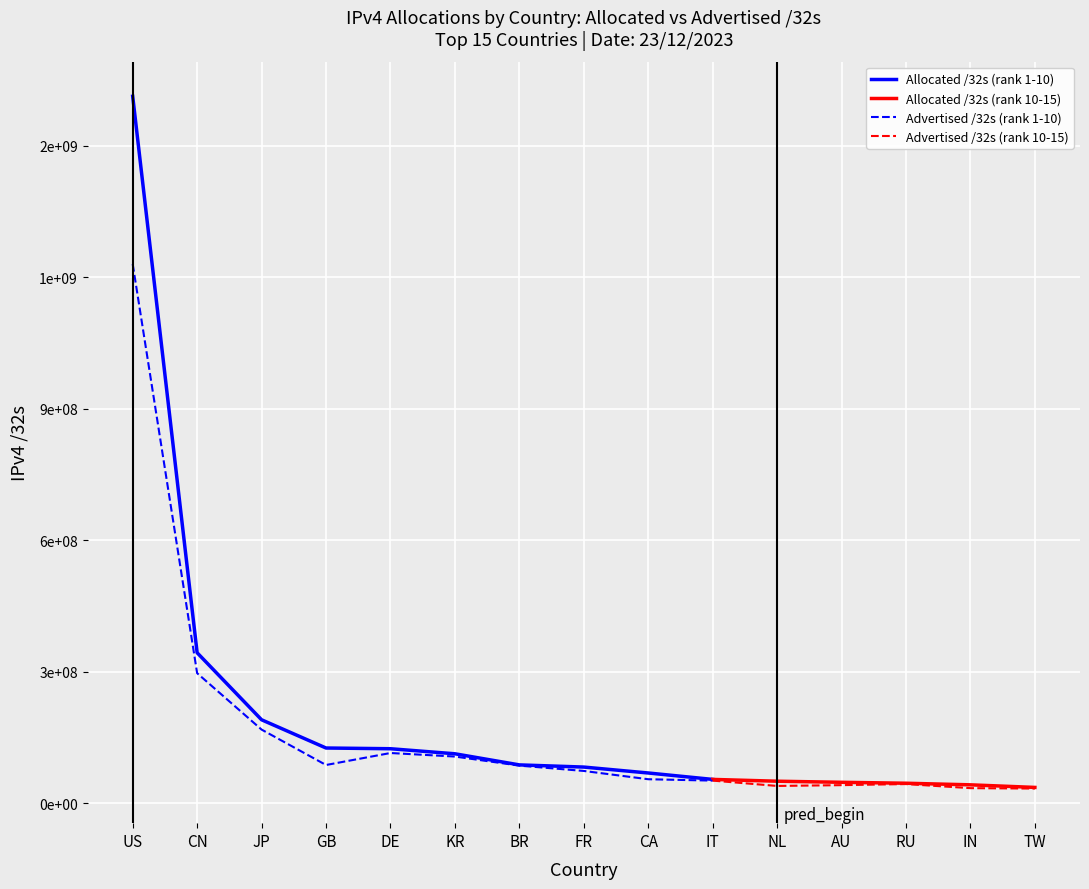

Which category has the lowest value in the Advertised /32s series?

TW